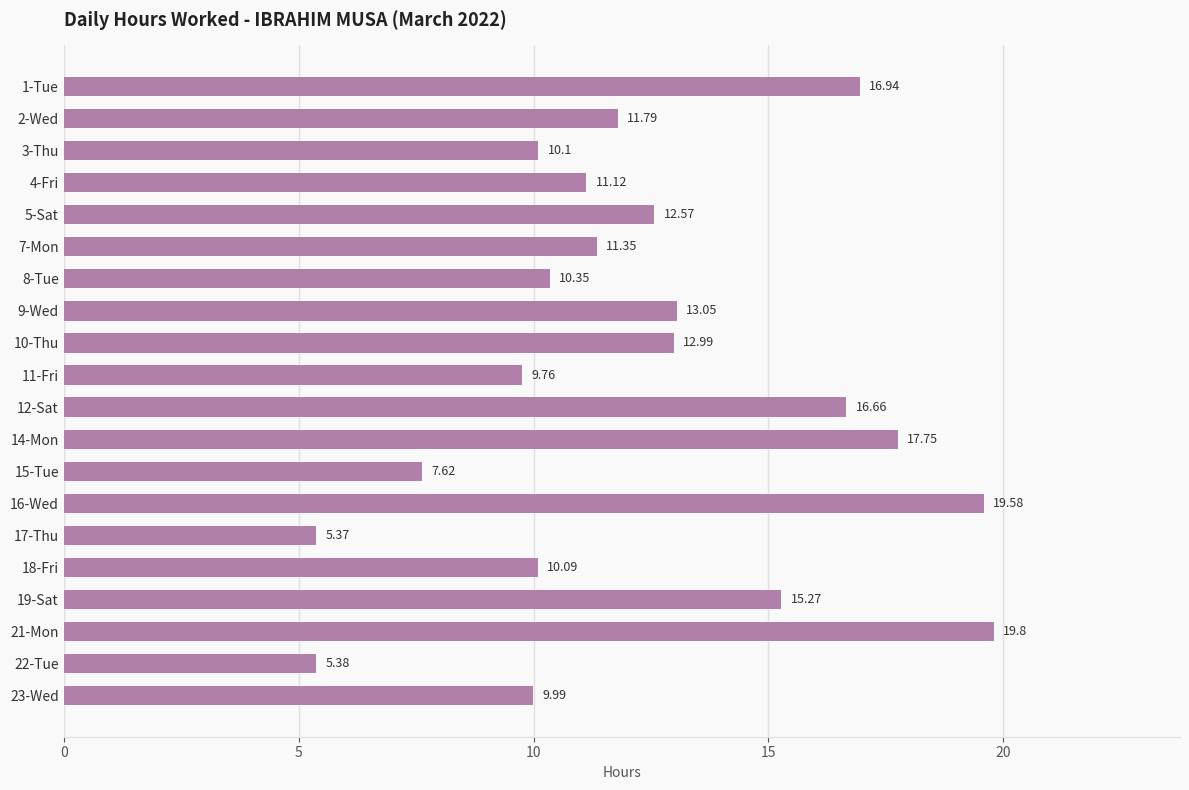

Rank the categories by value from lowest to highest.

17-Thu, 22-Tue, 15-Tue, 11-Fri, 23-Wed, 18-Fri, 3-Thu, 8-Tue, 4-Fri, 7-Mon, 2-Wed, 5-Sat, 10-Thu, 9-Wed, 19-Sat, 12-Sat, 1-Tue, 14-Mon, 16-Wed, 21-Mon